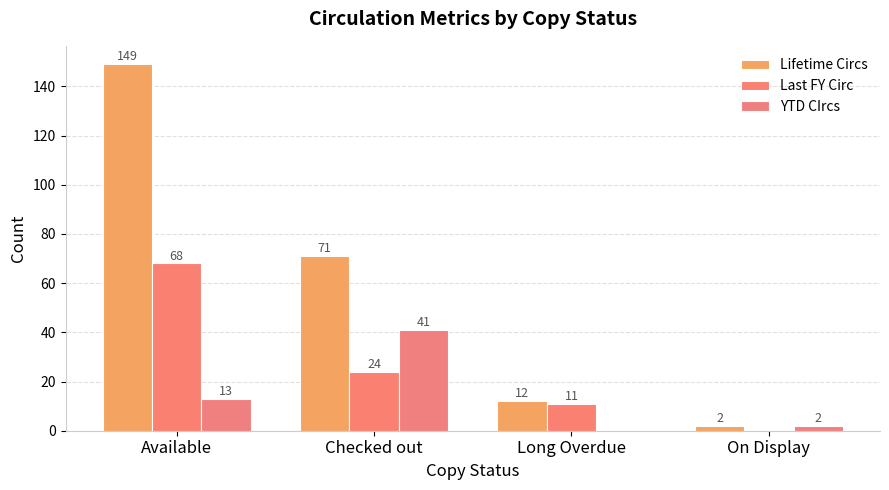

How many categories are shown in the chart?

4